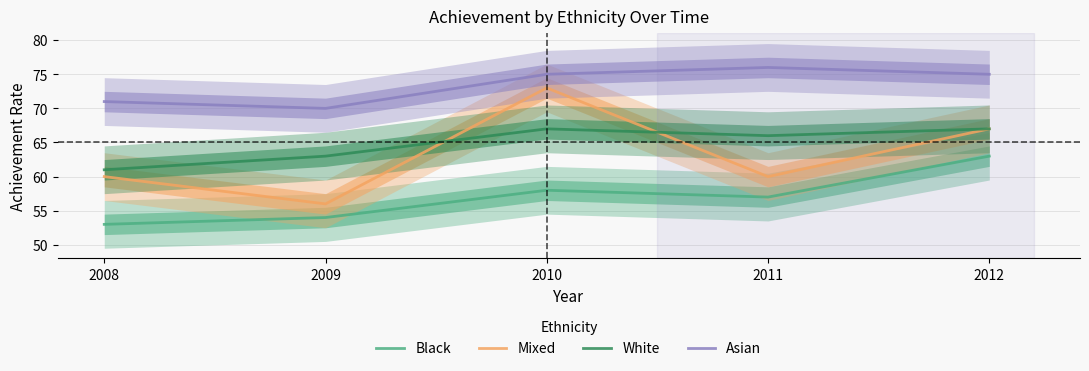

What are all the series names shown in the legend?

Black, Mixed, White, Asian